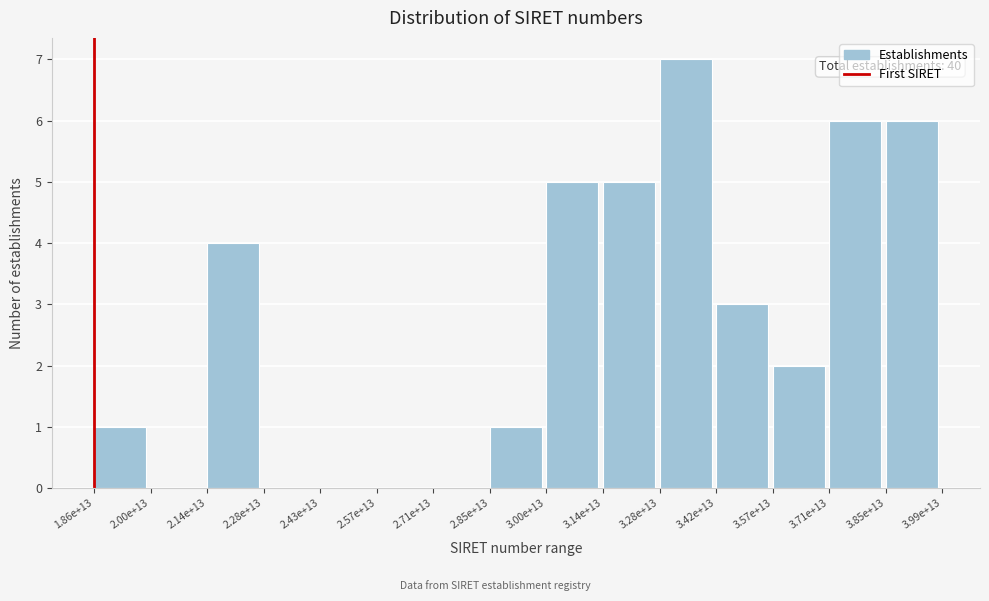

Reading right to left, what are all the values shown in this chart?

3.85e+13=6	3.71e+13=6	3.57e+13=2	3.42e+13=3	3.28e+13=7	3.14e+13=5	3.00e+13=5	2.85e+13=1	2.71e+13=0	2.57e+13=0	2.43e+13=0	2.28e+13=0	2.14e+13=4	2.00e+13=0	1.86e+13=1